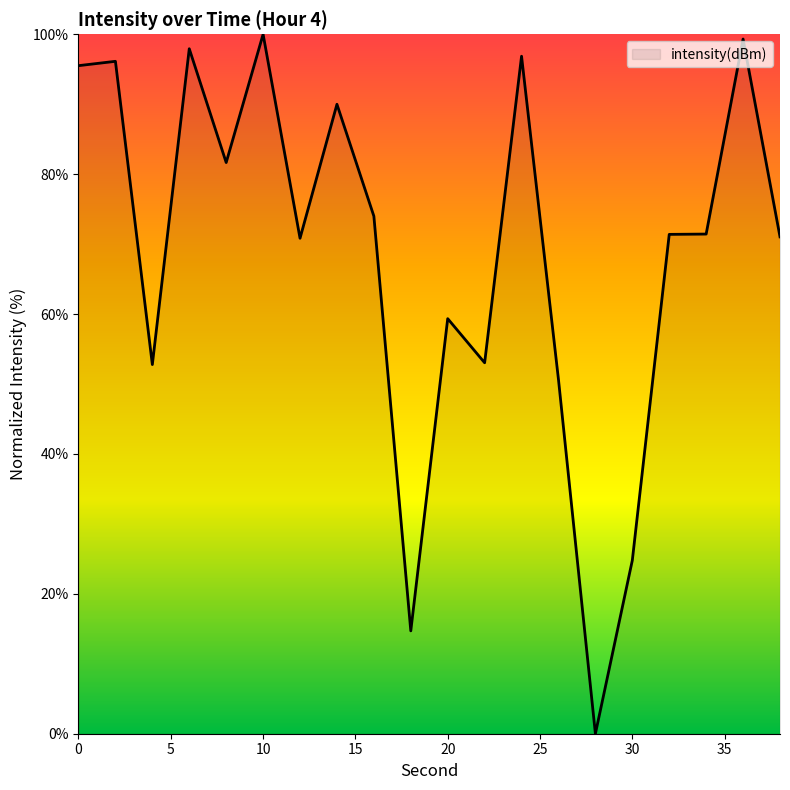

What is the greatest value displayed?

100.0